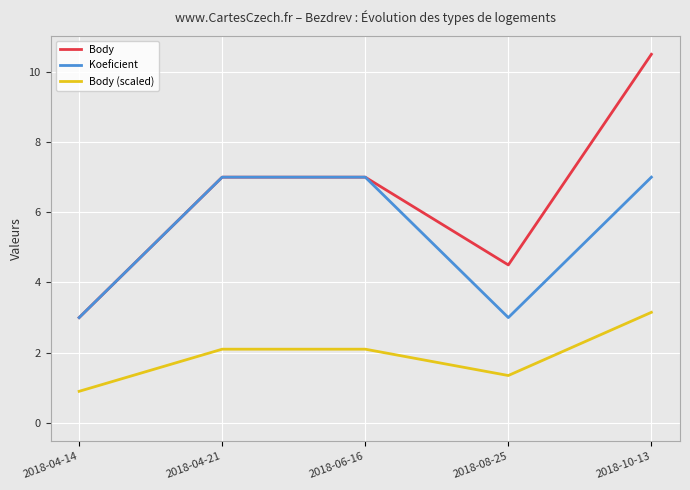

What is the sum of the Body (scaled) values at 2018-08-25 and 2018-10-13?

4.5